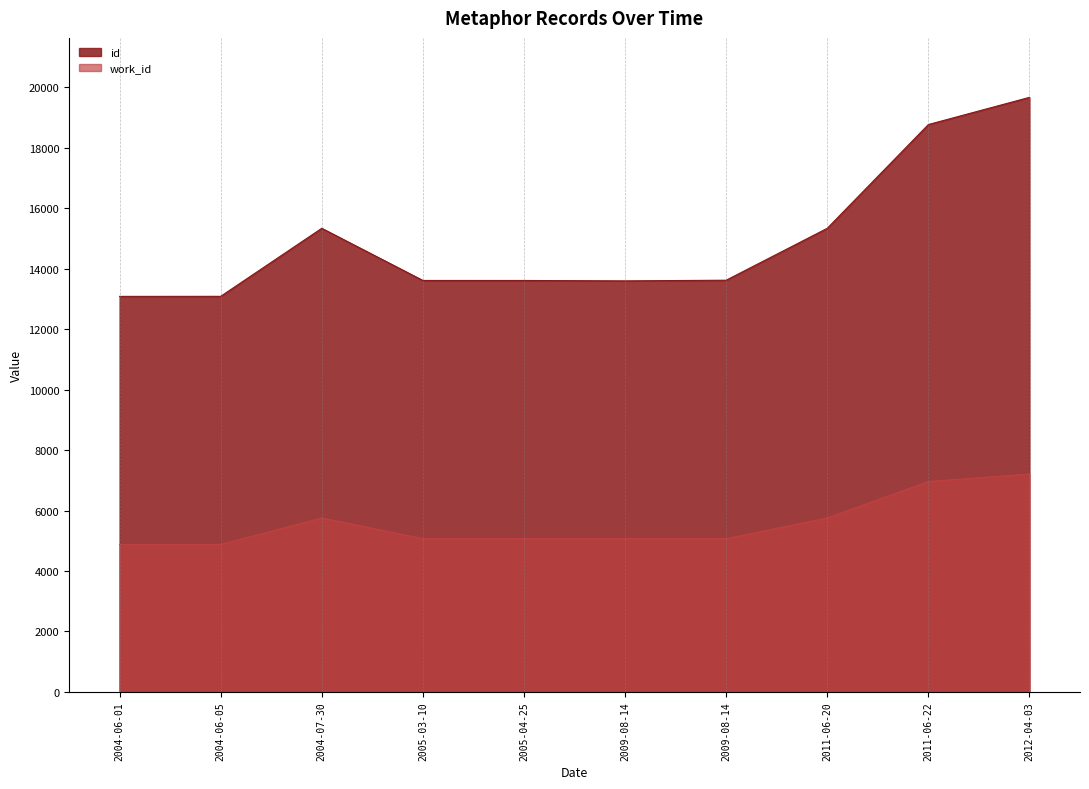

How many lines are shown in the chart?

2